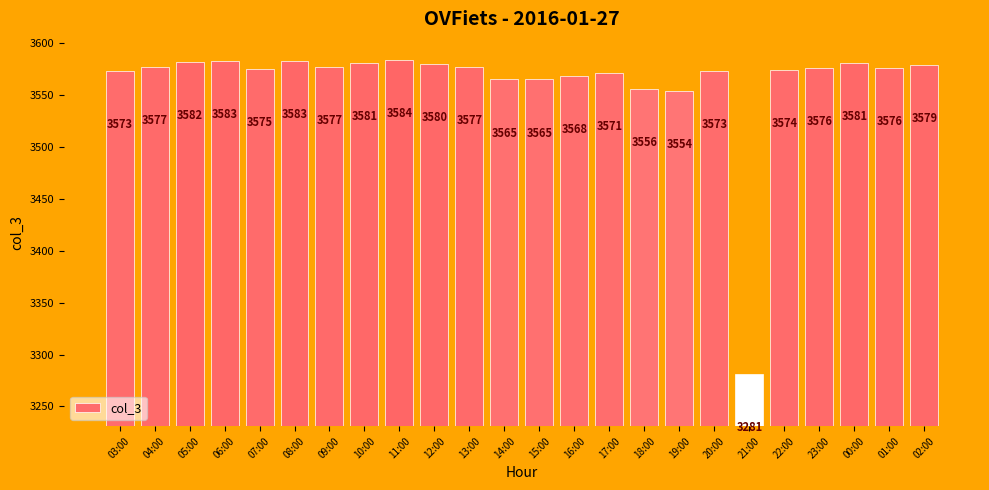

Between 18:00 and 09:00, which is larger?

09:00